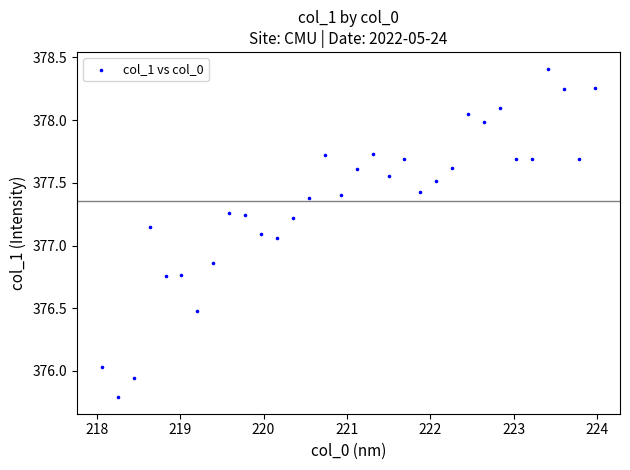

What is the range of Y values (max minus min)?

2.6